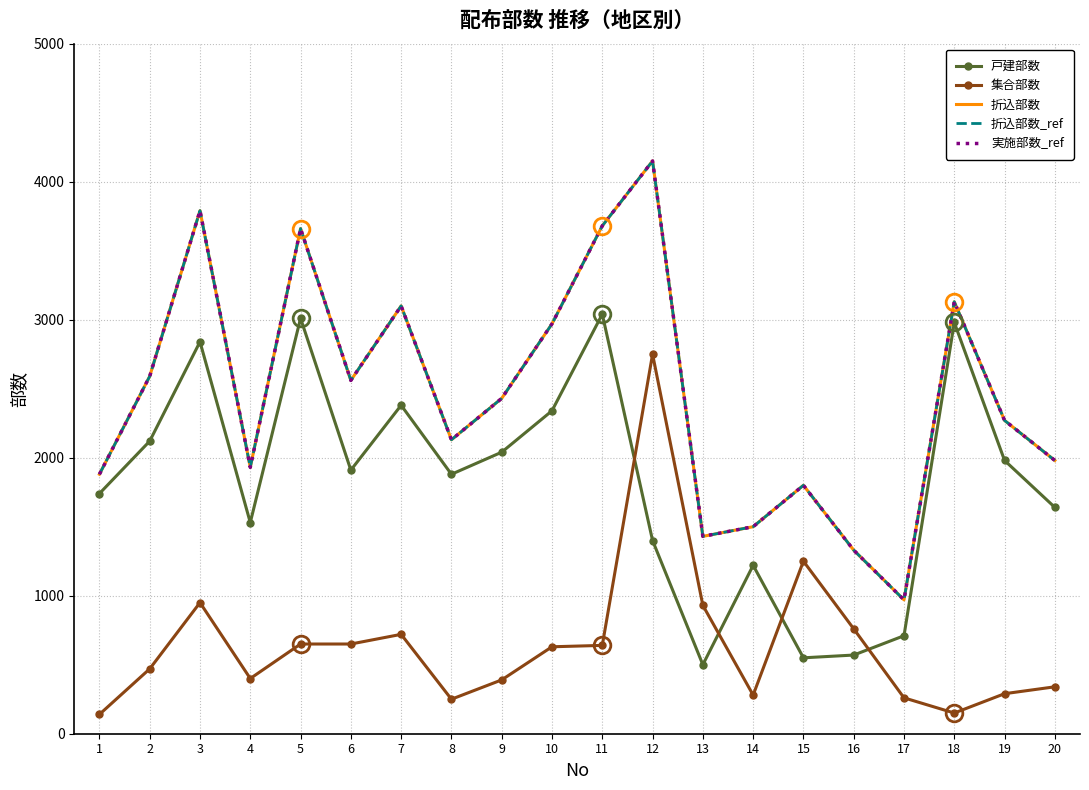

What is the total value across all series at 17?

3880